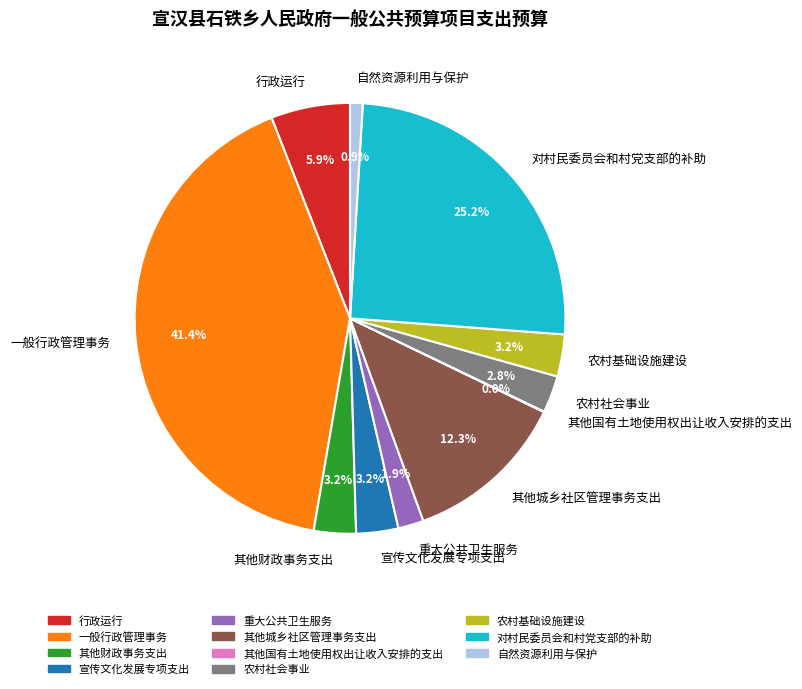

To the nearest percent, what percentage of the pie is 重大公共卫生服务?

2%